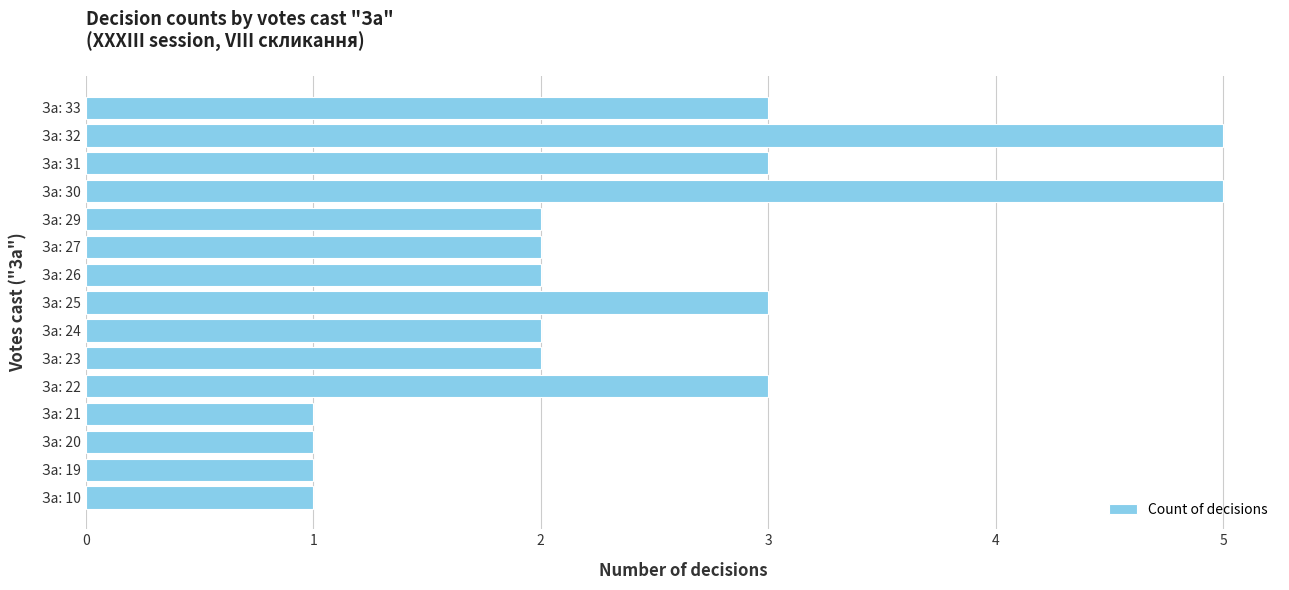

Reading top to bottom, list all the values displayed in this chart.

За: 33=3	За: 32=5	За: 31=3	За: 30=5	За: 29=2	За: 27=2	За: 26=2	За: 25=3	За: 24=2	За: 23=2	За: 22=3	За: 21=1	За: 20=1	За: 19=1	За: 10=1